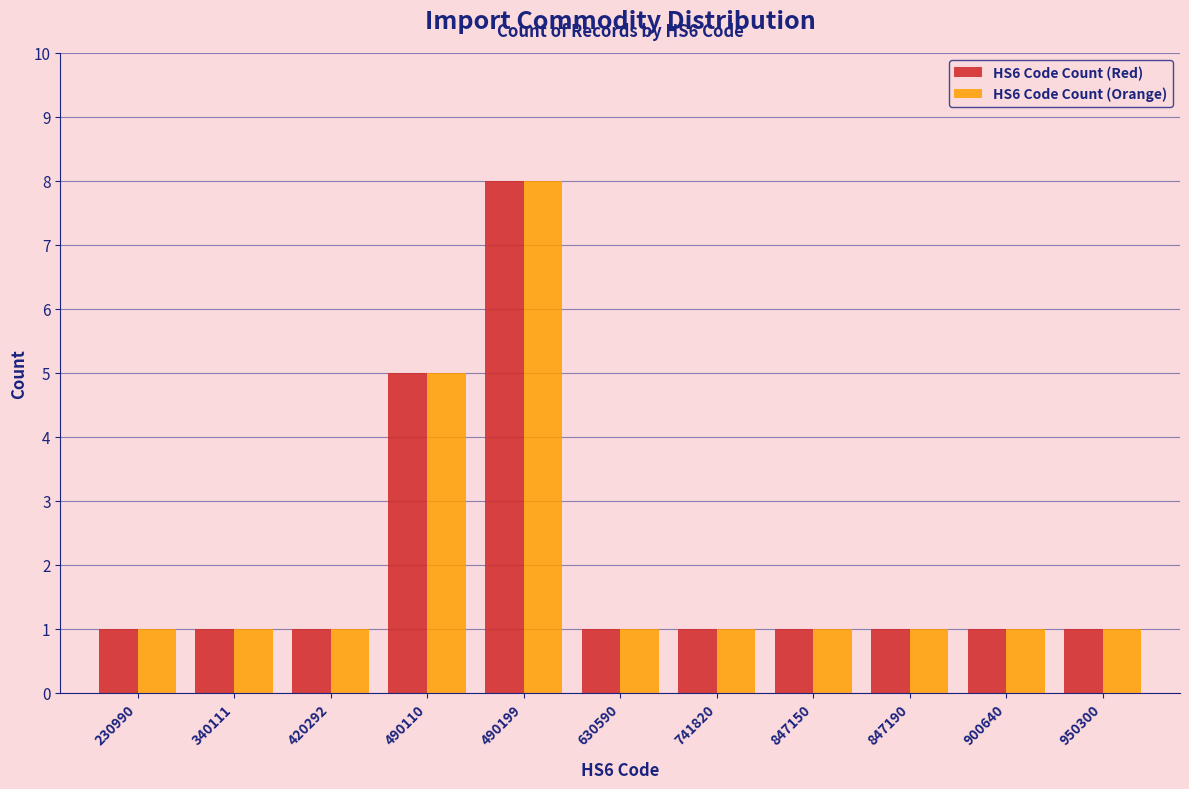

Reading left to right, what are all the values shown in this chart?

HS6 Code Count (Red): 230990=1	340111=1	420292=1	490110=5	490199=8	630590=1	741820=1	847150=1	847190=1	900640=1	950300=1
HS6 Code Count (Orange): 230990=1	340111=1	420292=1	490110=5	490199=8	630590=1	741820=1	847150=1	847190=1	900640=1	950300=1